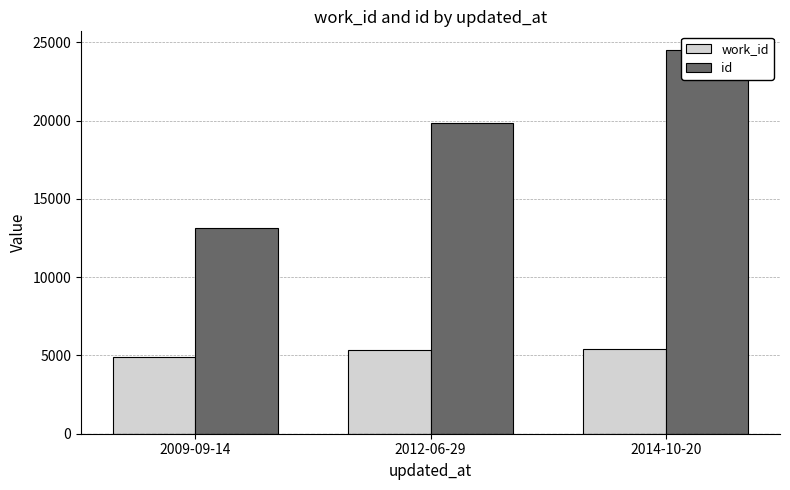

What is the sum of all work_id values?

15630